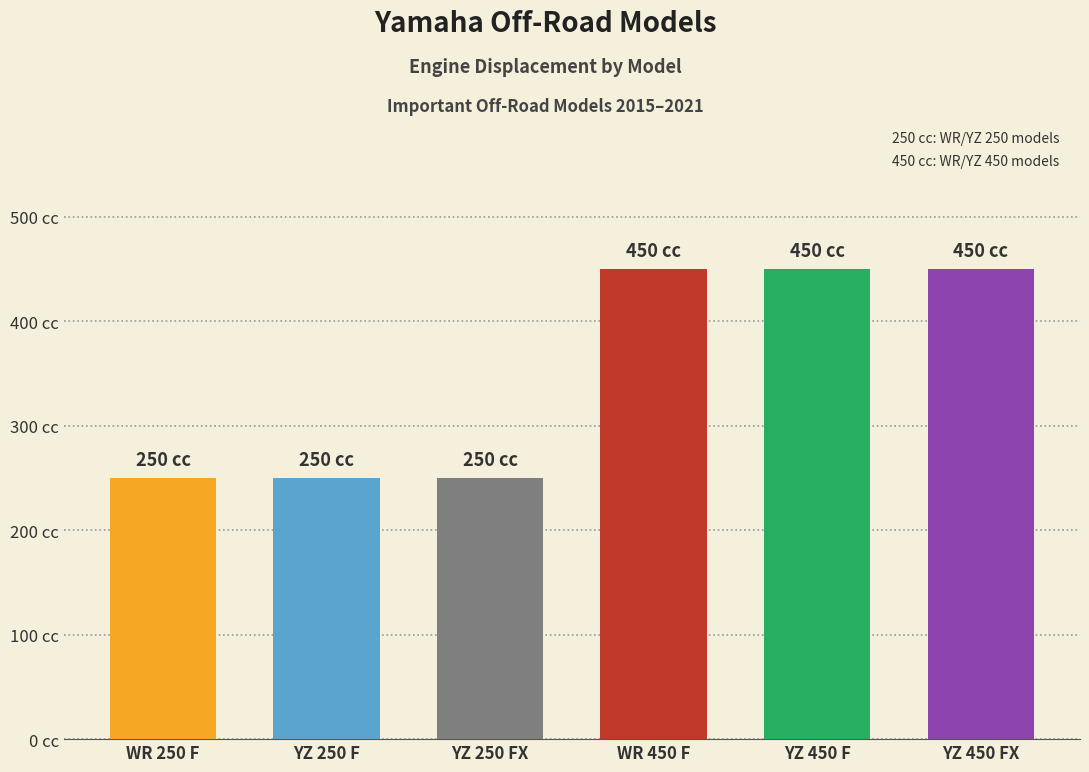

Does the chart contain any negative values?

No